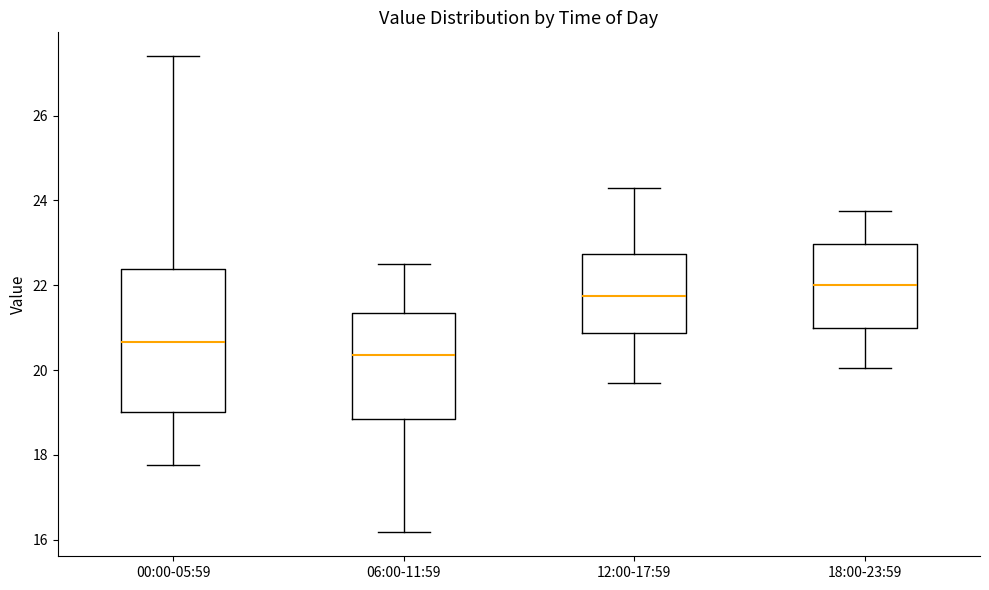

Reading left to right, transcribe this box plot: for each box, give where its median line is, the range the box spans, and where its two whiskers end, as read against the y-axis. The values are not printed on the chart, so give them approximately, as read against the axis.

00:00-05:59: median 20.6, box 19.0 to 22.4, whiskers 17.8 to 27.4
06:00-11:59: median 20.4, box 18.8 to 21.4, whiskers 16.2 to 22.6
12:00-17:59: median 21.8, box 20.8 to 22.8, whiskers 19.8 to 24.4
18:00-23:59: median 22.0, box 21.0 to 23.0, whiskers 20.0 to 23.8